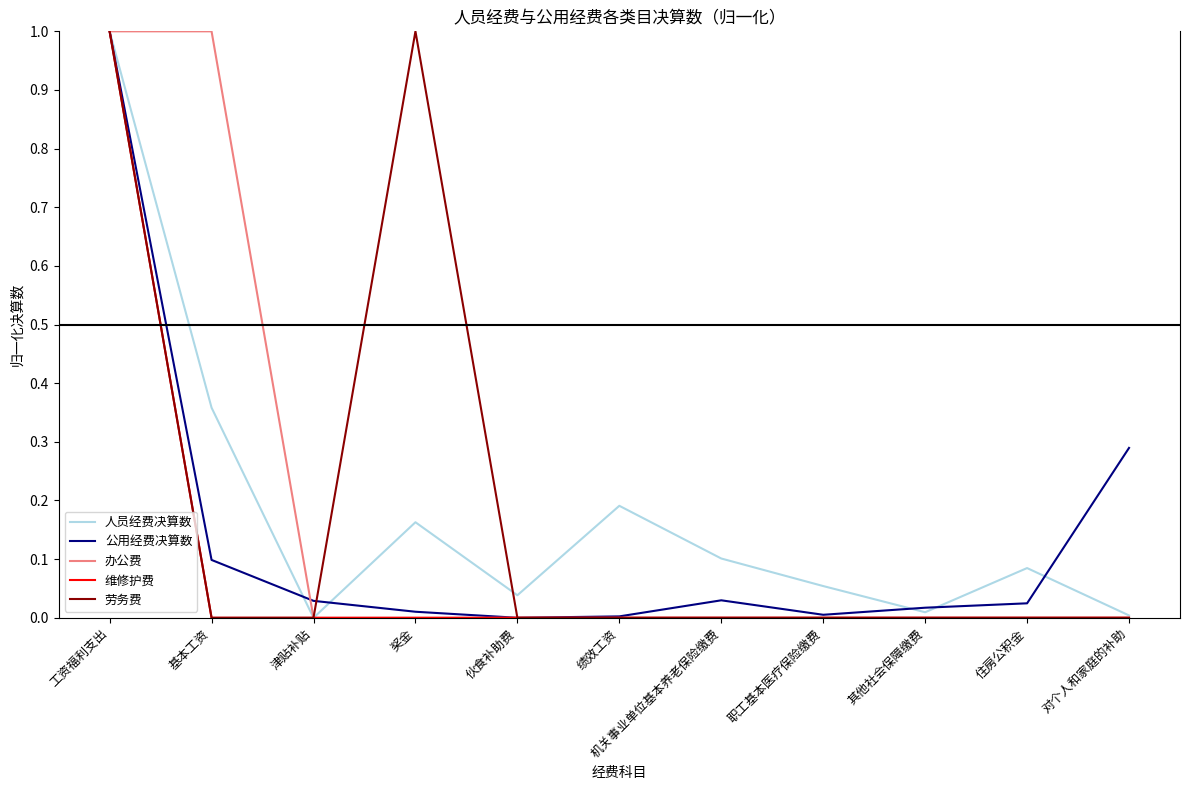

At which category is the sum across all series the highest?

工资福利支出